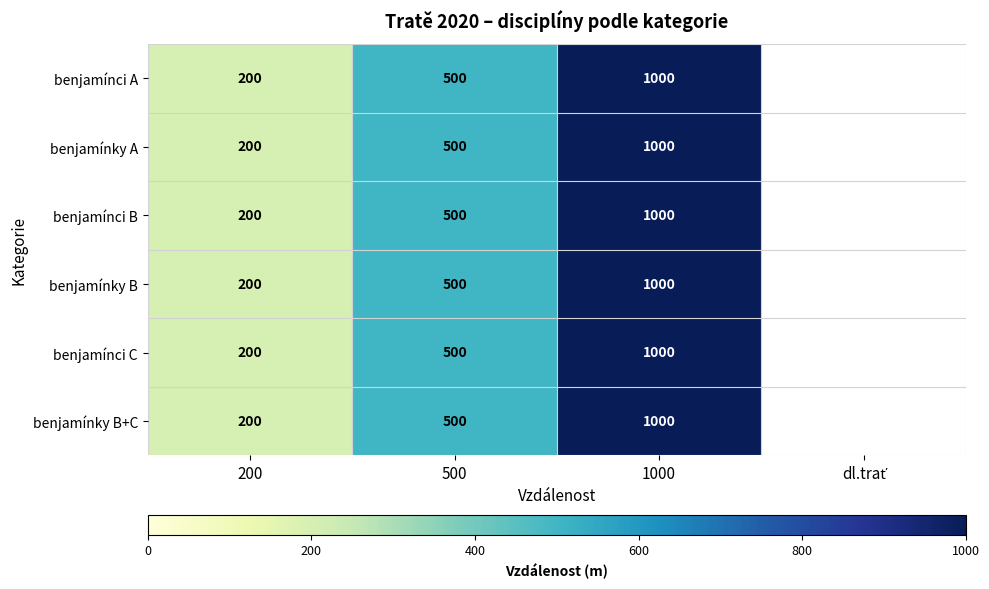

At which category is the sum across all series the highest?

1000